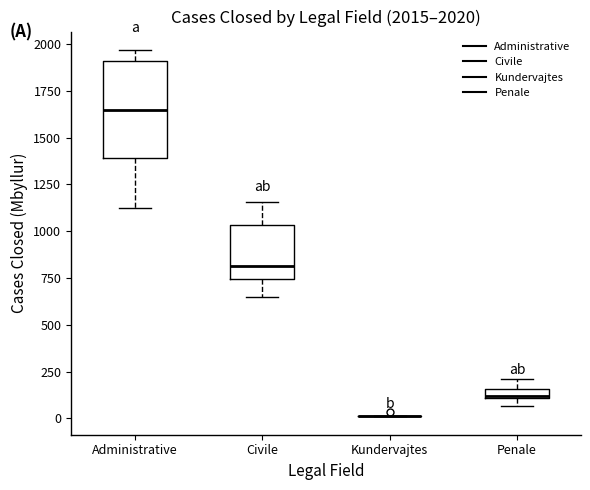

Comparing the boxes themselves (not the whiskers), which one is the tallest?

Administrative